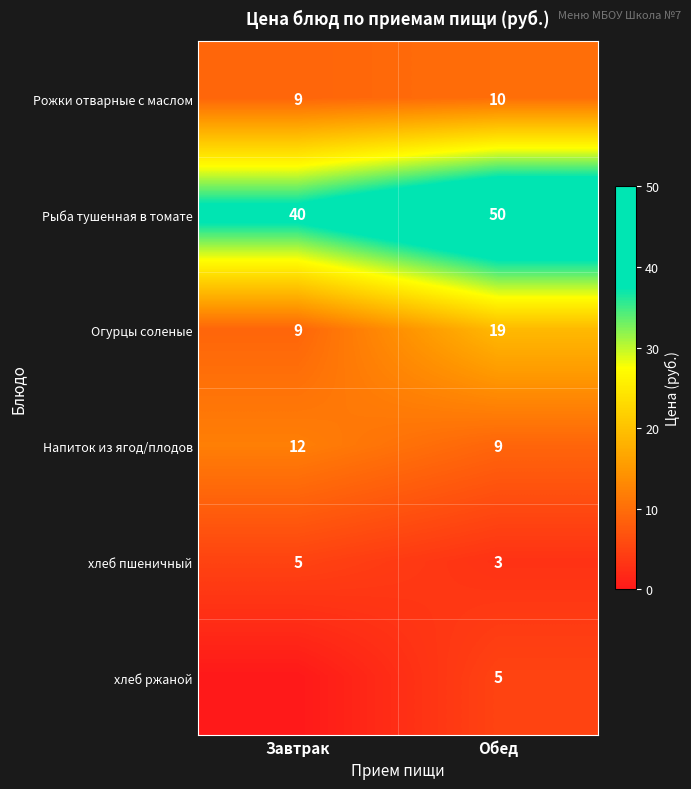

What is the total value across all series at Обед?

96